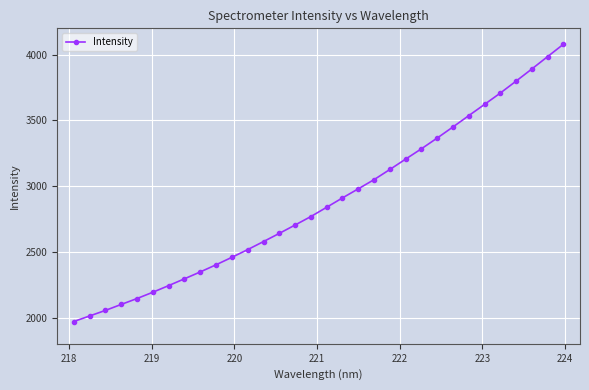

What is the maximum value shown in the chart?

4079.3